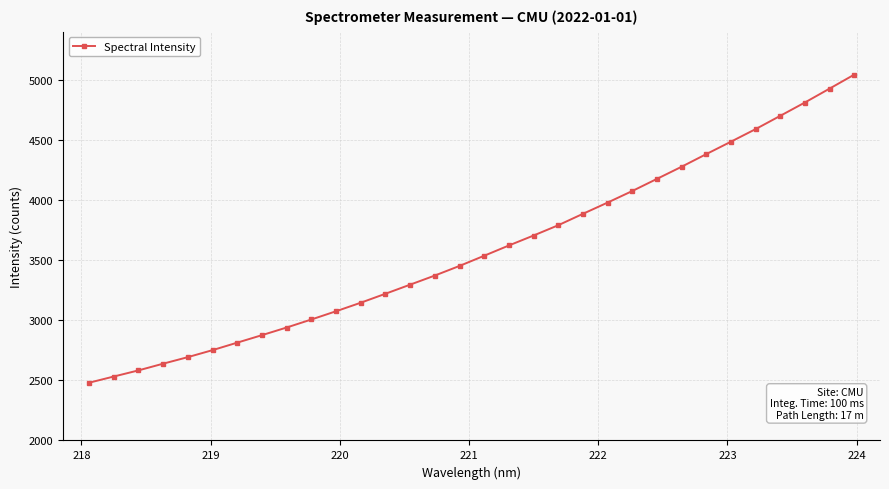

What is the sum of all values?

114853.4